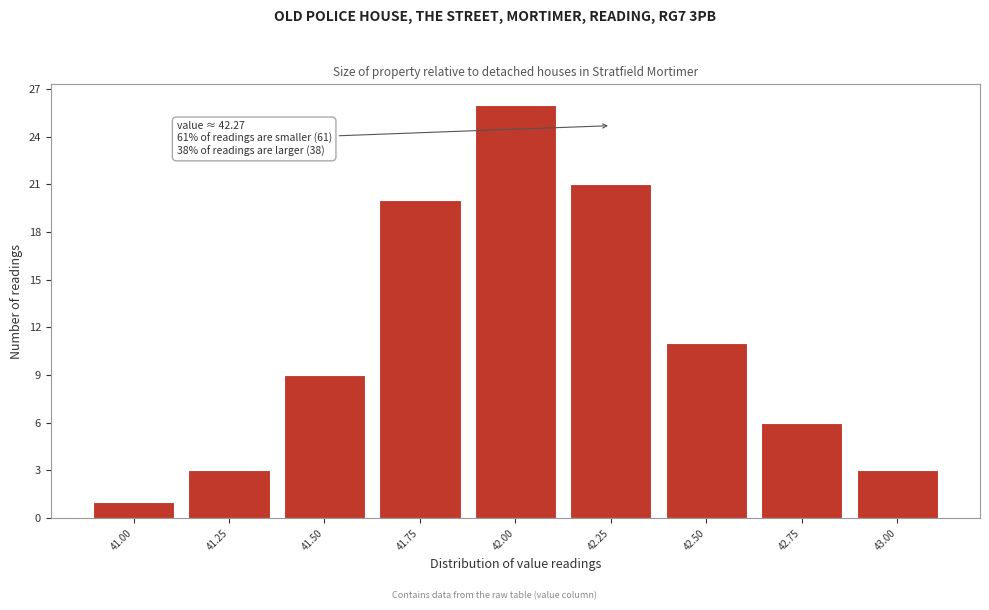

Reading left to right, extract all data points from this chart.

41.00=1	41.25=3	41.50=9	41.75=20	42.00=26	42.25=21	42.50=11	42.75=6	43.00=3